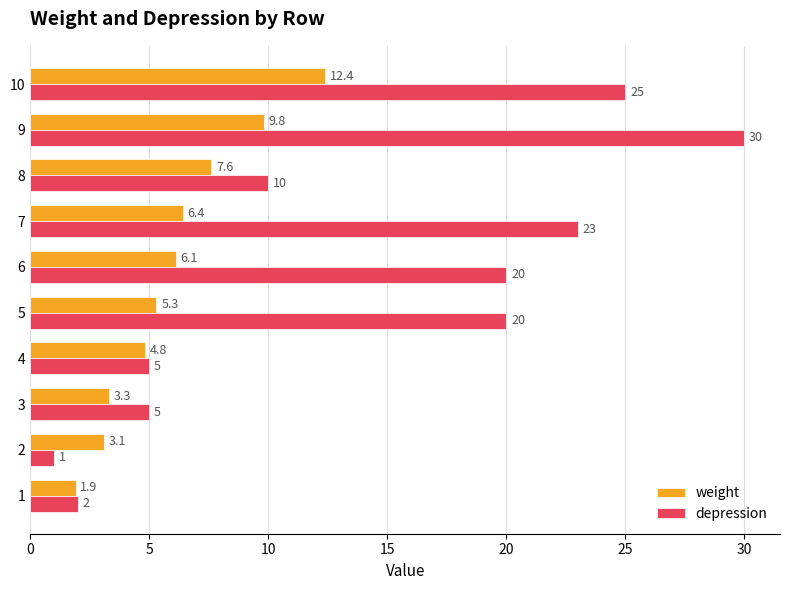

At which label is weight closest to 7?

7